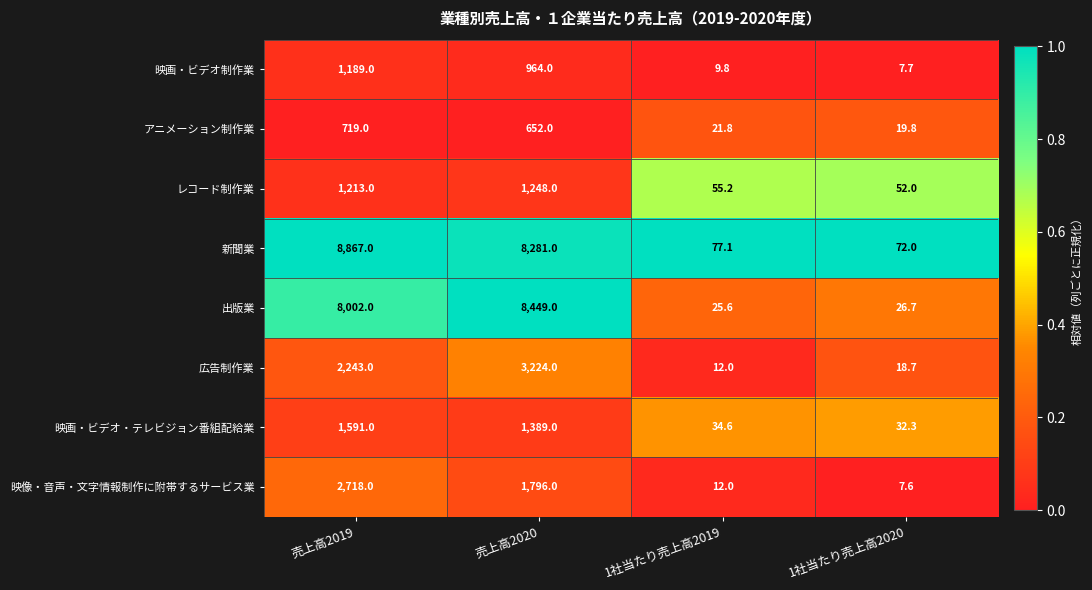

At which category does the chart reach its minimum across all series?

1社当たり売上高2020